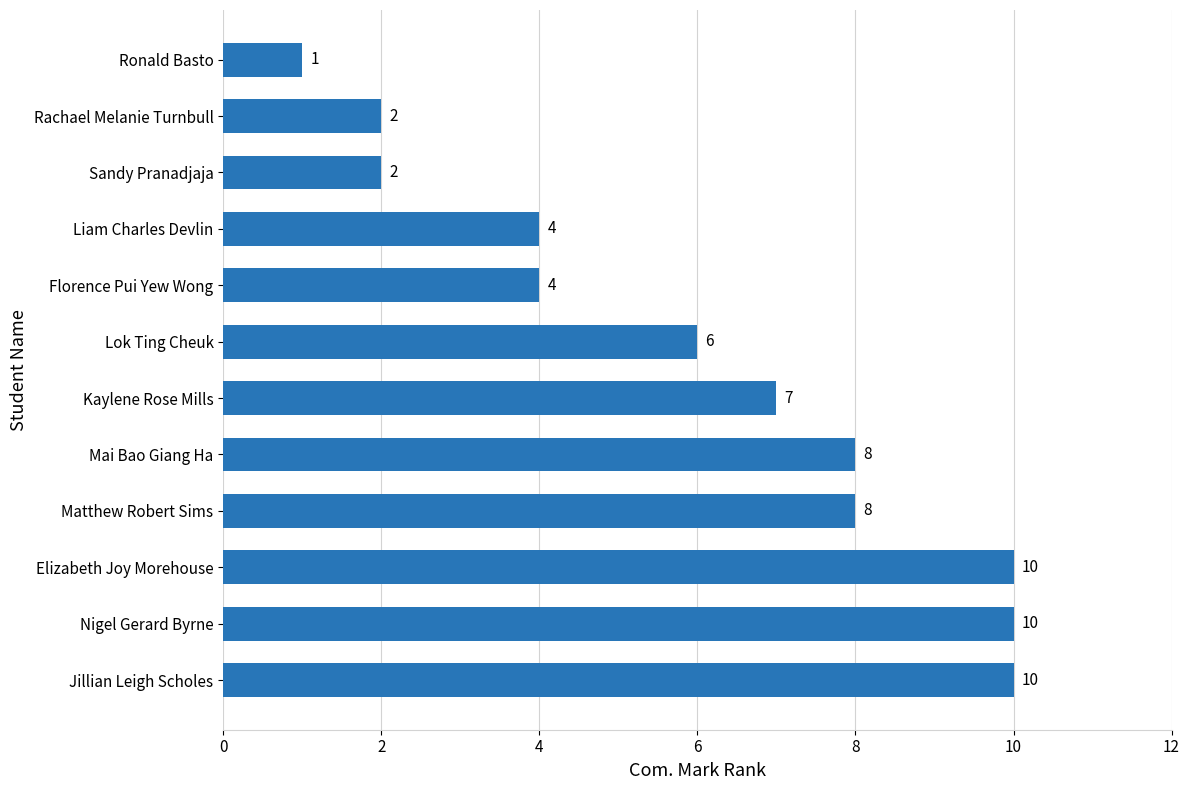

Count the number of data series in this chart.

1